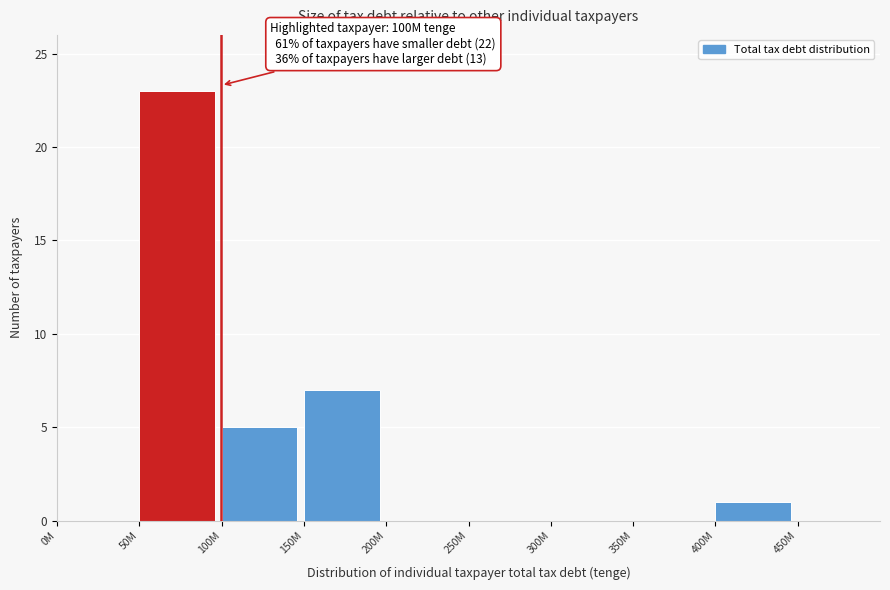

Reading left to right, list all the values displayed in this chart.

0M=0	50M=23	100M=5	150M=7	200M=0	250M=0	300M=0	350M=0	400M=1	450M=0